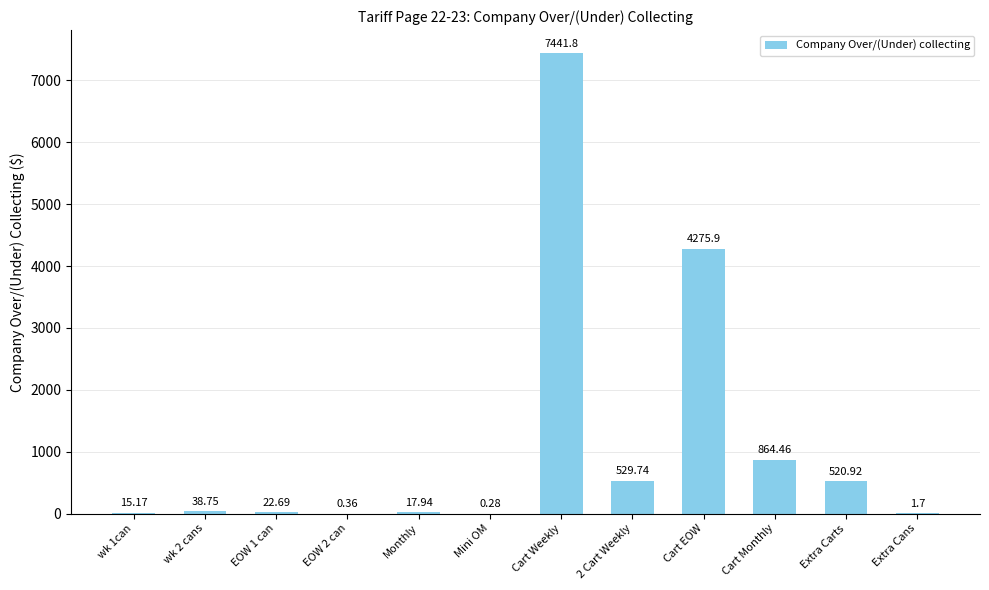

Where is the data nearest to the value 3721?

Cart EOW